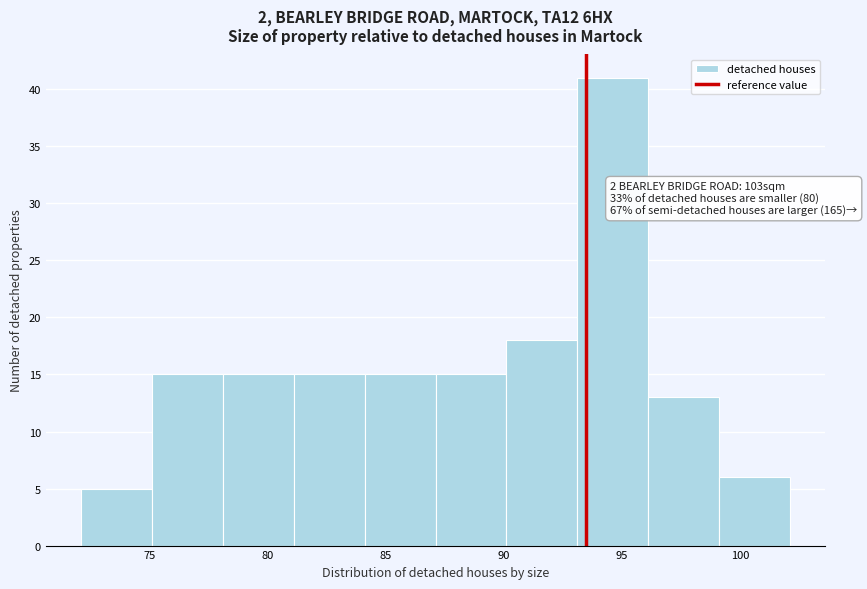

Over which range of the x-axis is the bar tallest?

93 to 96